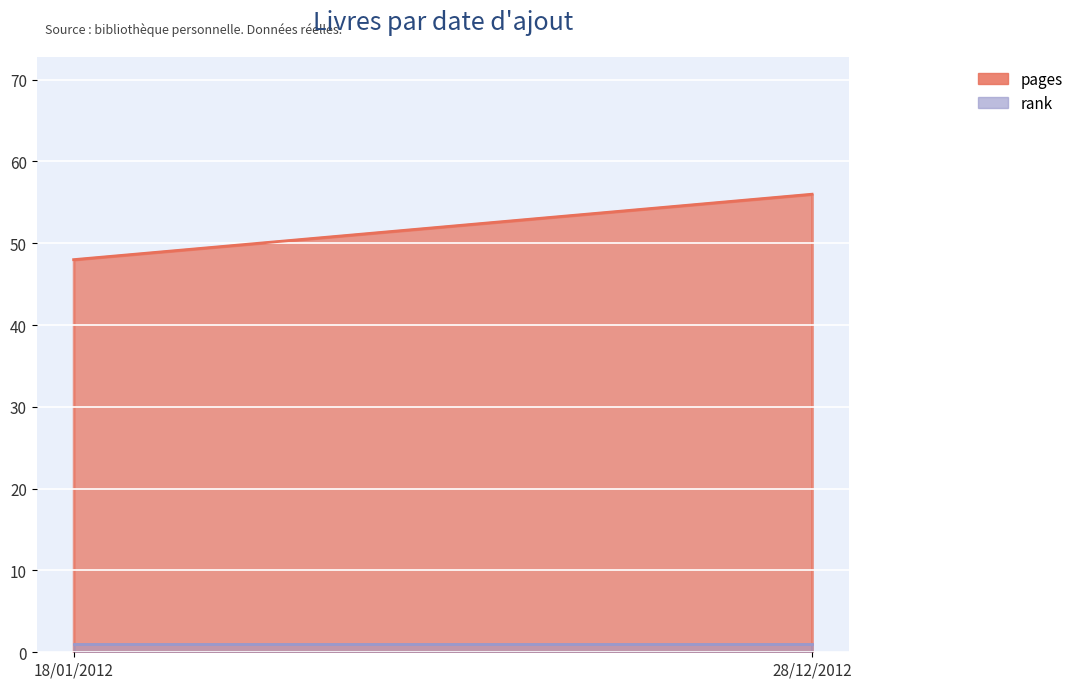

What is the label of the 2nd point from the left?

28/12/2012